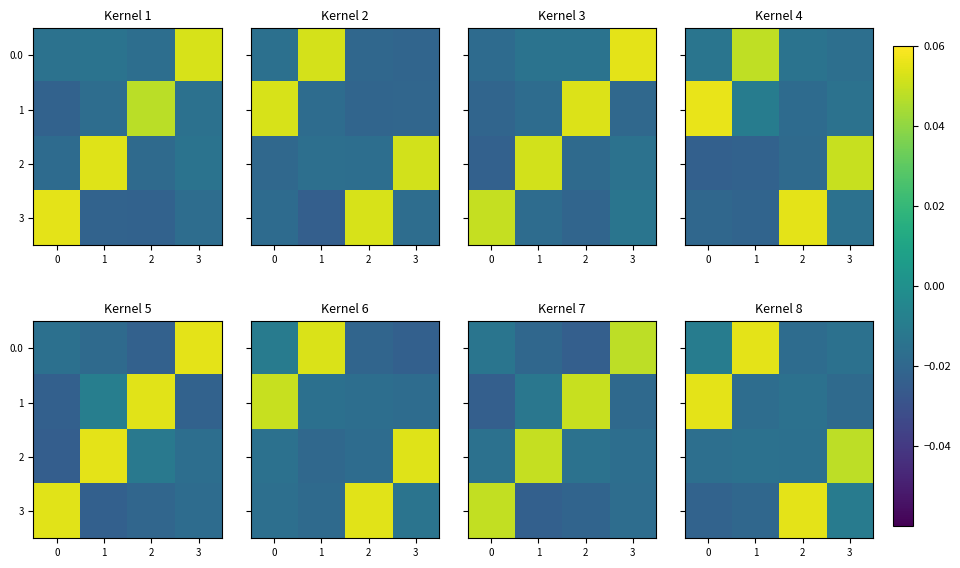

Count the 3 values in the range 0 to 1.

1